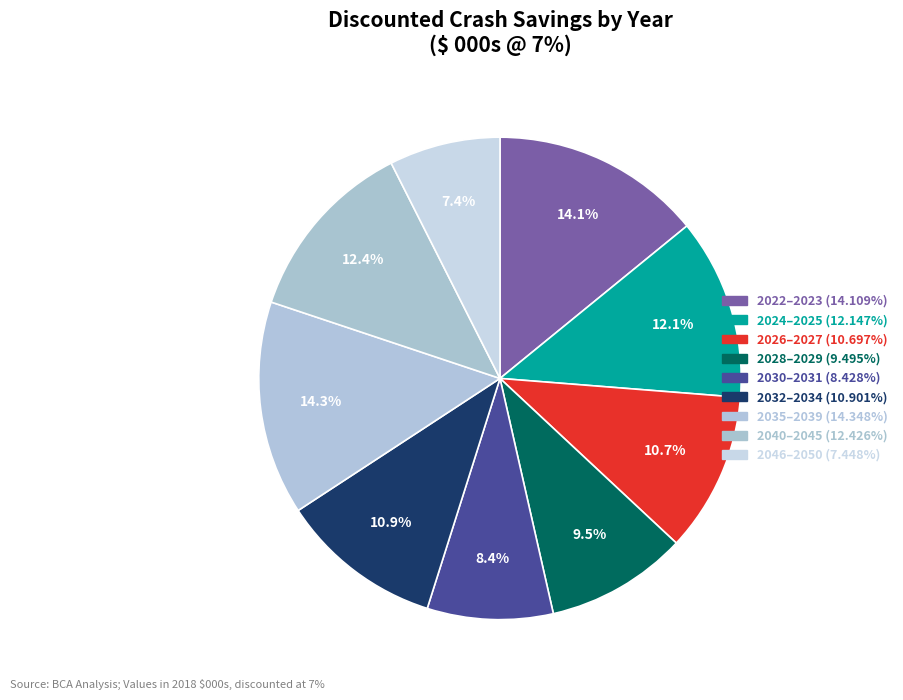

Count the number of slices in the pie.

9